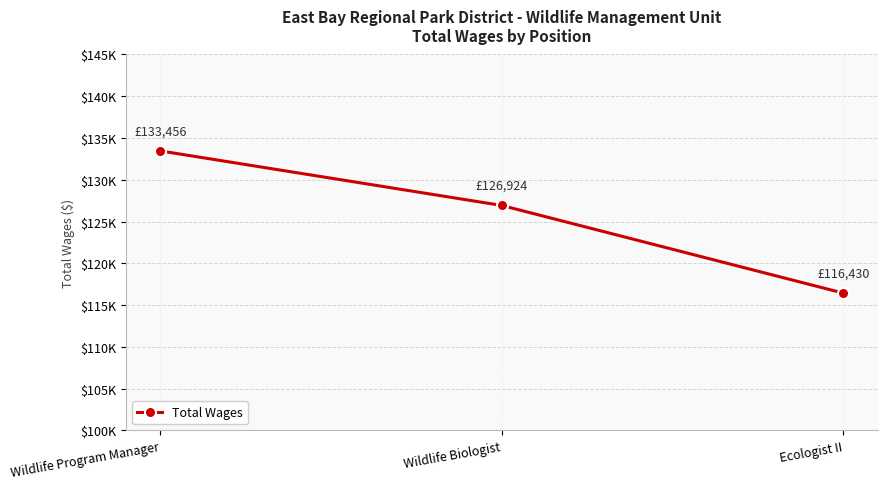

What is the difference between the maximum and second lowest values?

6532